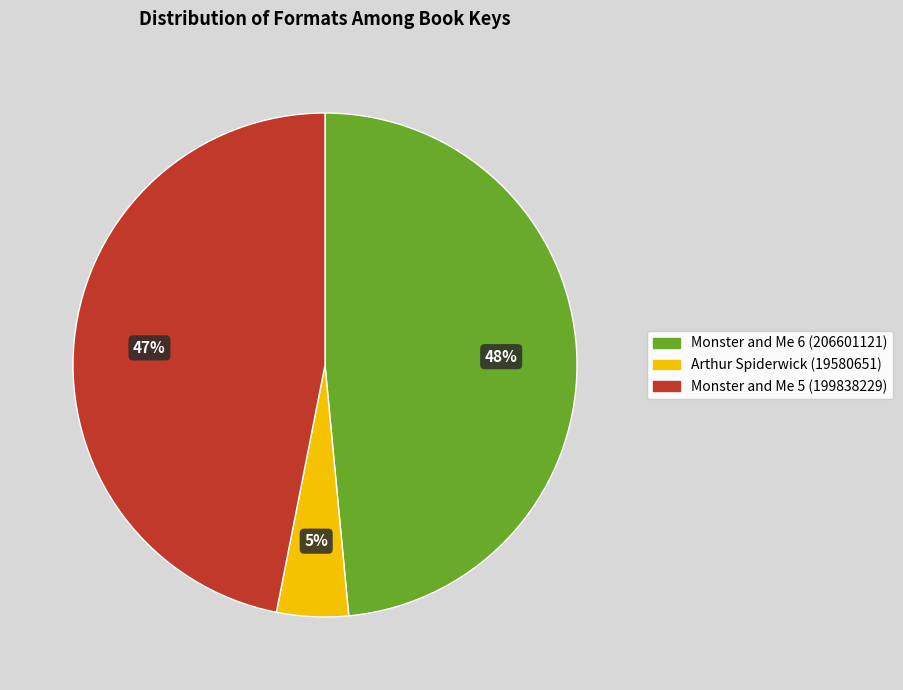

What is the smallest slice in the pie chart?

Arthur Spiderwick (19580651)